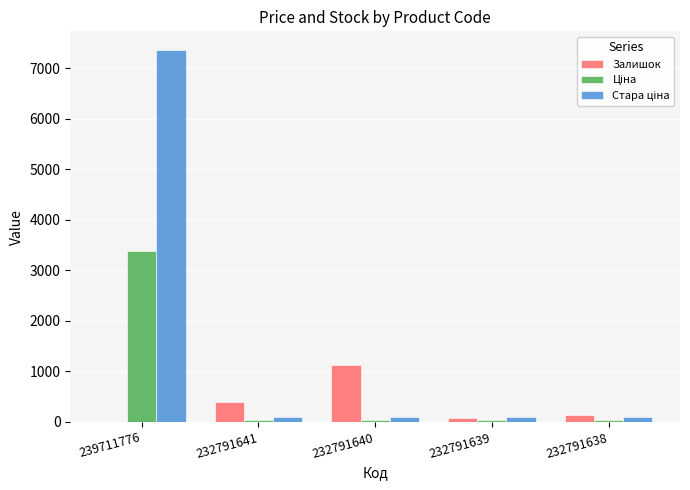

What is the spread (max minus min) of values at 239711776?

7356.2